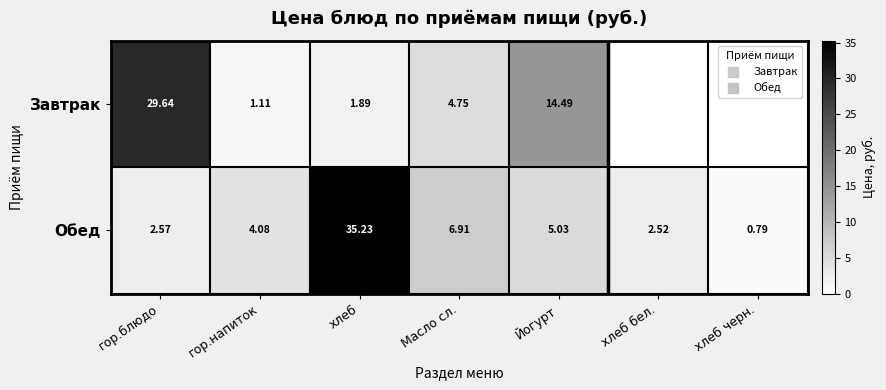

Which category has the highest value in the Обед series?

хлеб